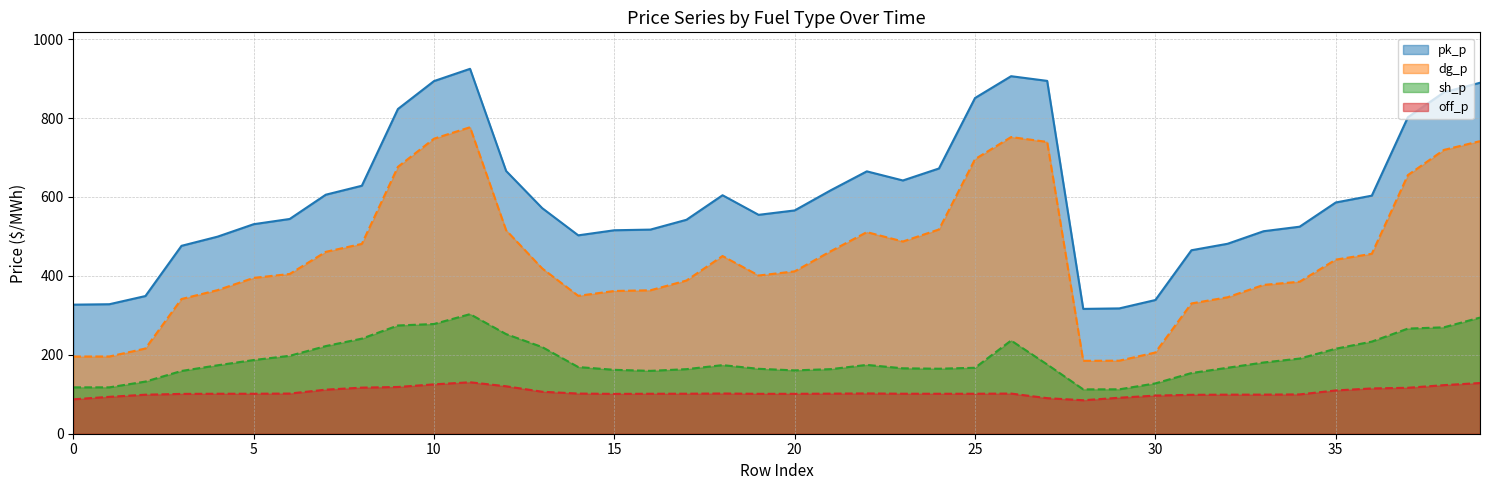

At 37, list the series in order from smallest to largest.

off_p, sh_p, dg_p, pk_p